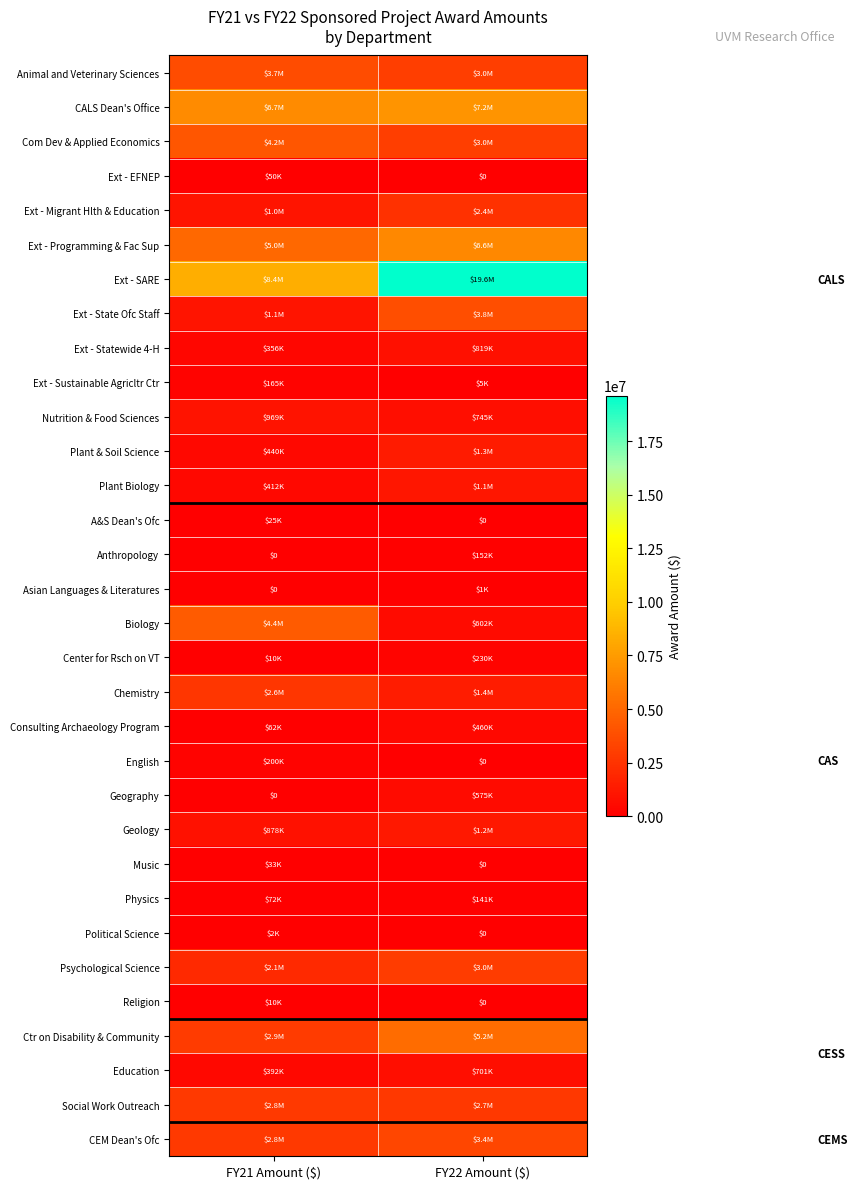

At how many categories does at least one series exceed 18464862?

1